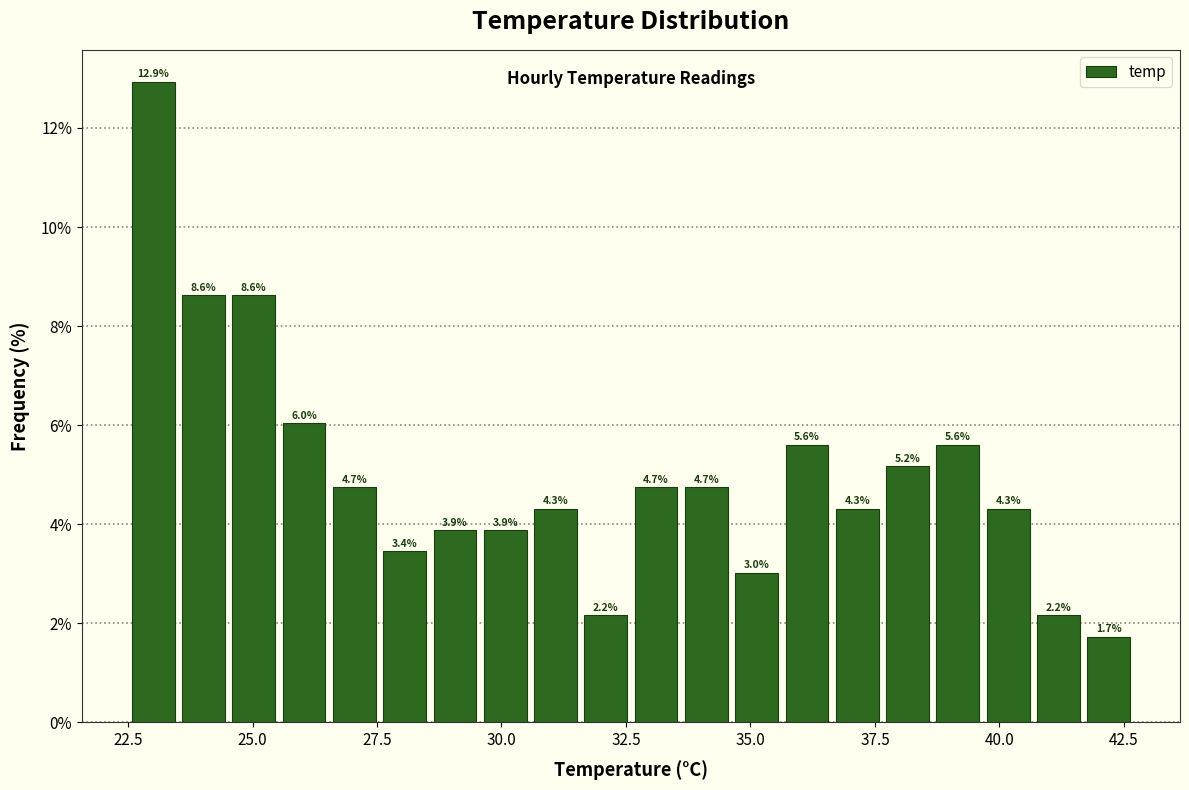

Read against the x-axis, roughly where is the centre of the tallest bar?

23.0